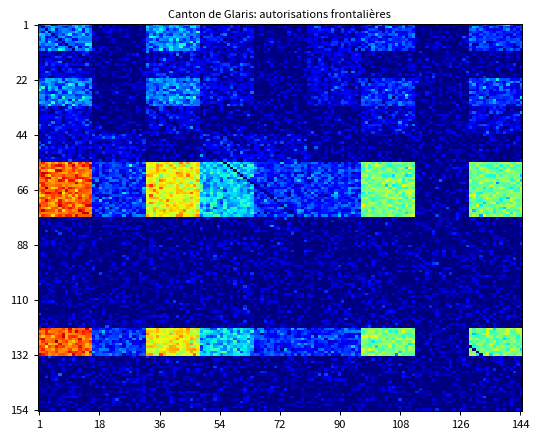

At how many categories does at least one series exceed 4?

4